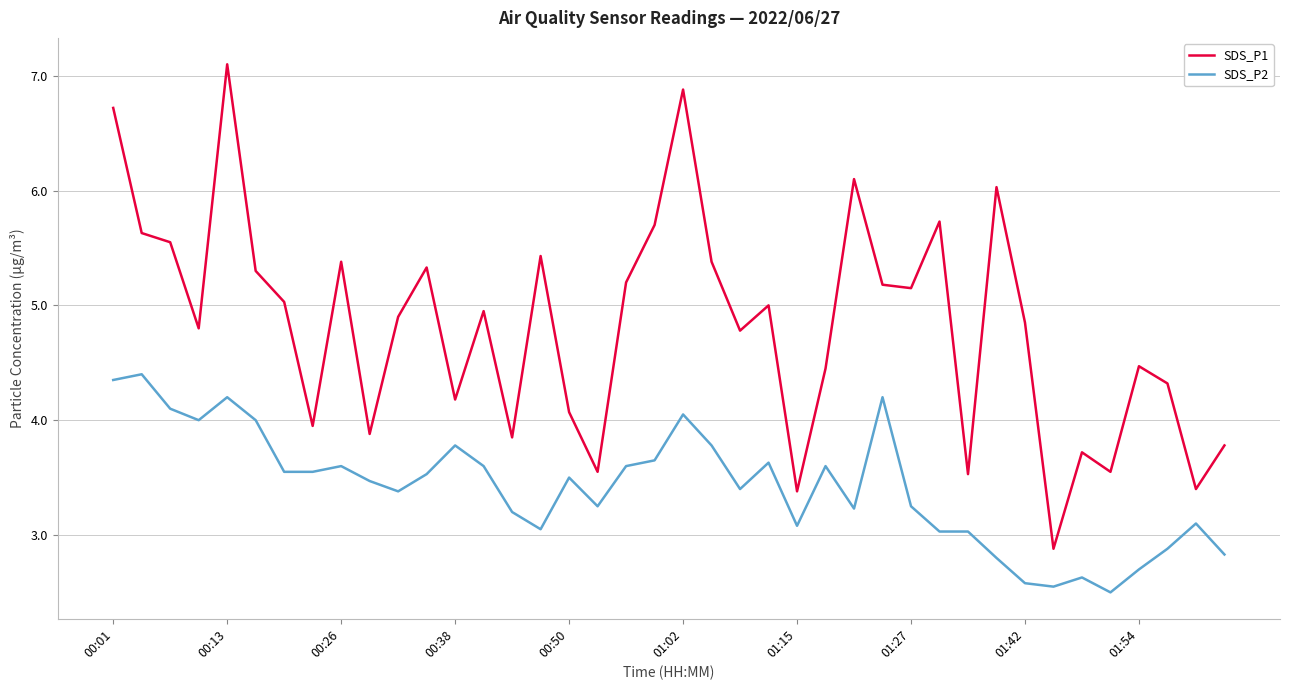

True or false: SDS_P1 and SDS_P2 cross at least once.

False